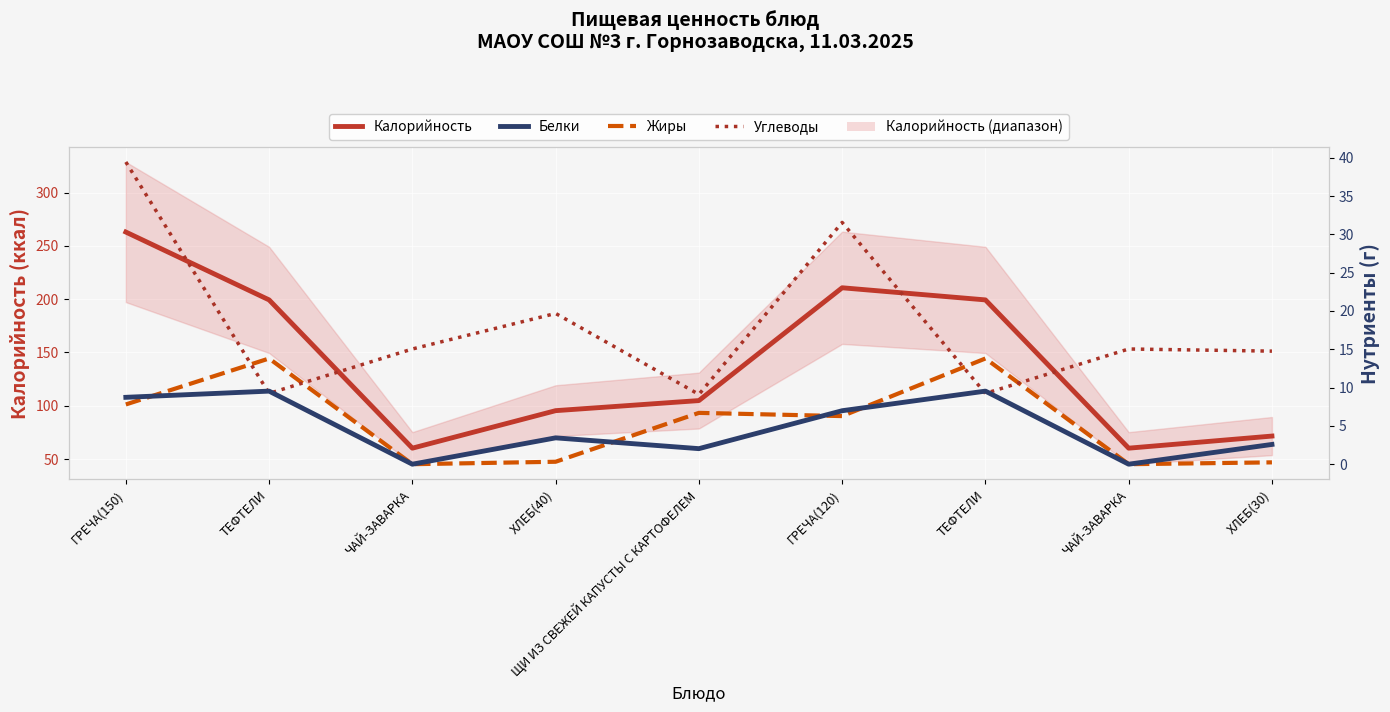

Between which two adjacent categories do Углеводы and Белки first intersect?

ГРЕЧА(150) and ТЕФТЕЛИ